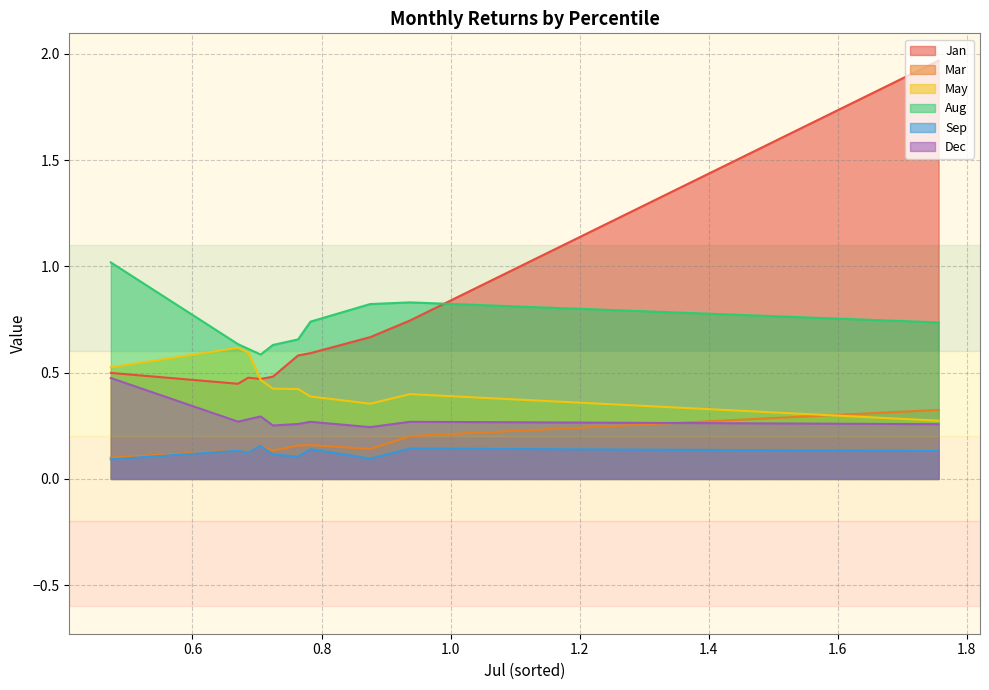

List the series in order of their peak value, lowest first.

Sep, Mar, Dec, May, Aug, Jan